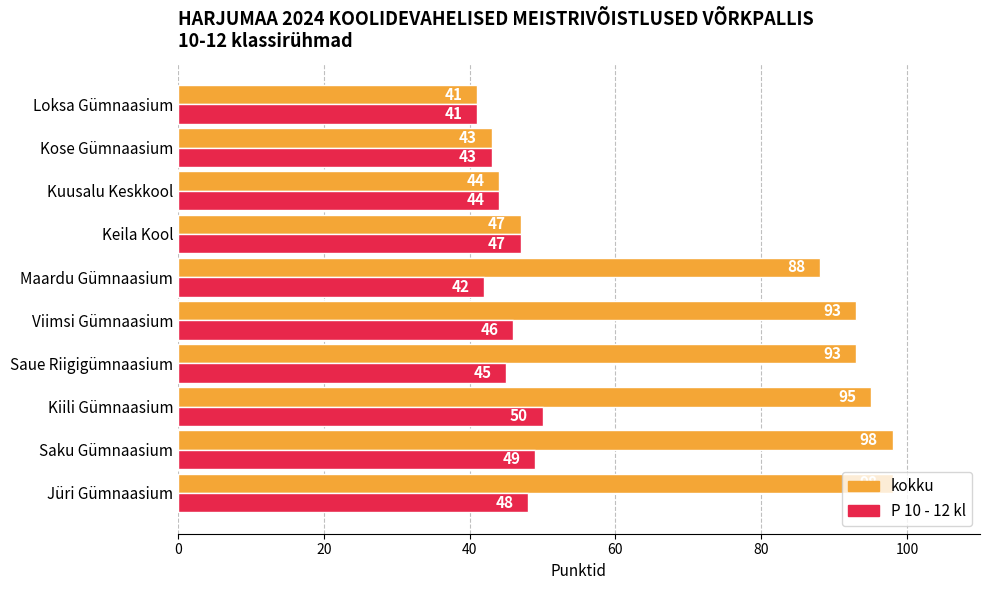

Which series changed the most between Maardu Gümnaasium and Keila Kool?

kokku